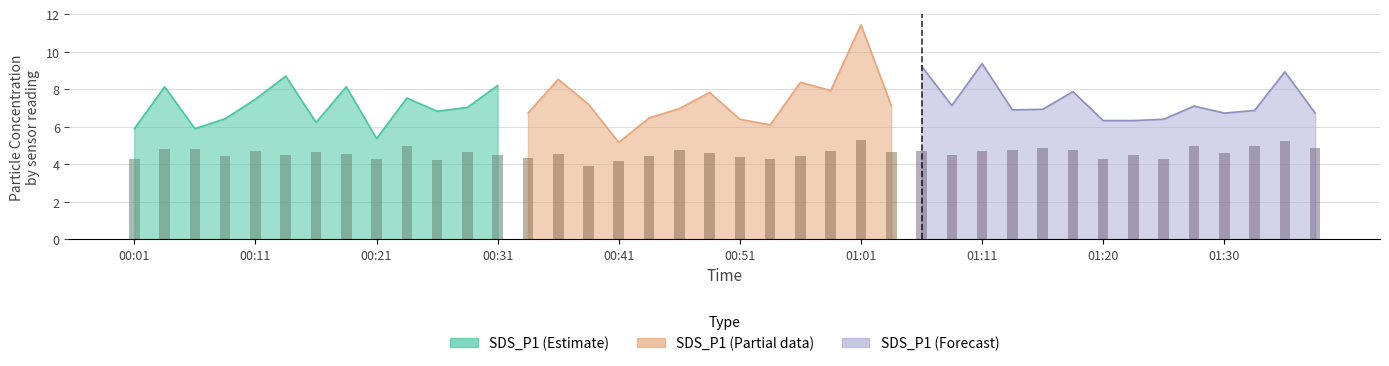

Which label corresponds to the largest value in the chart?

01:01